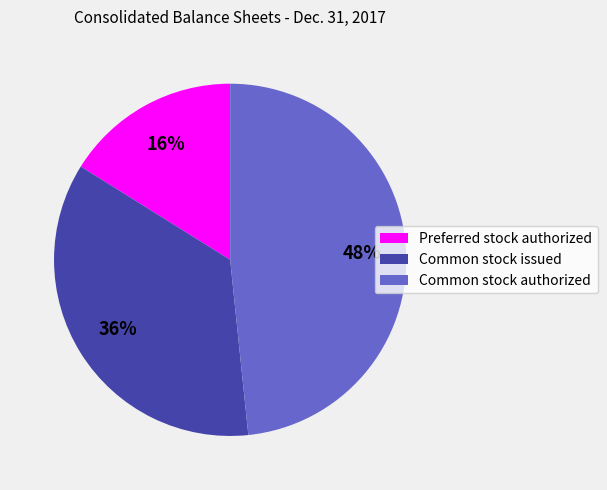

Is the sum of Common stock authorized and Preferred stock authorized greater than half?

Yes